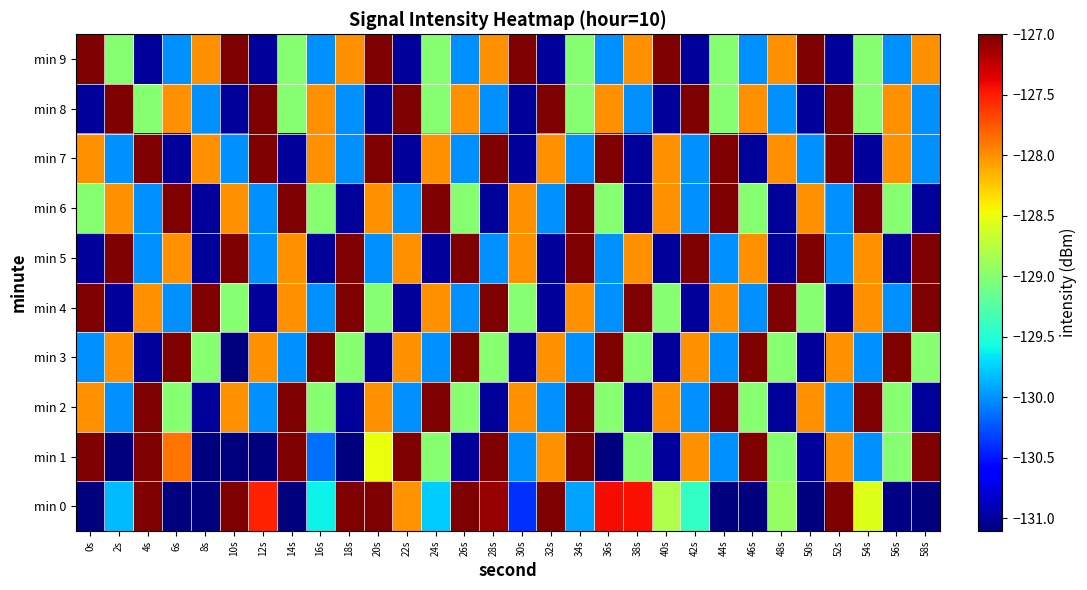

Which series changed the most between 26s and 50s?

min 0